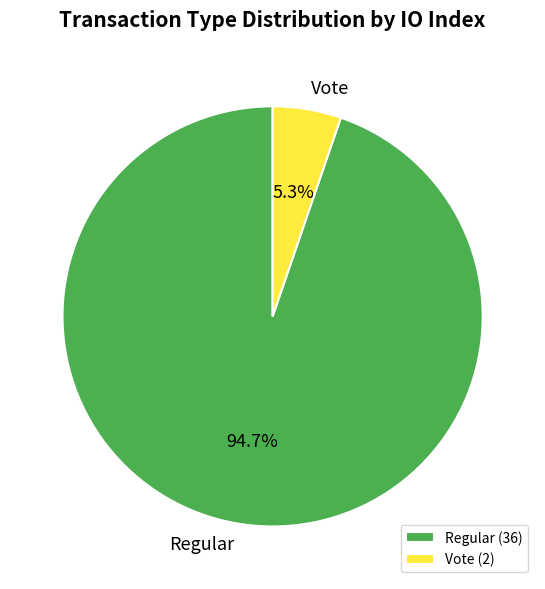

Combined, do Regular and Vote account for over 50%?

Yes